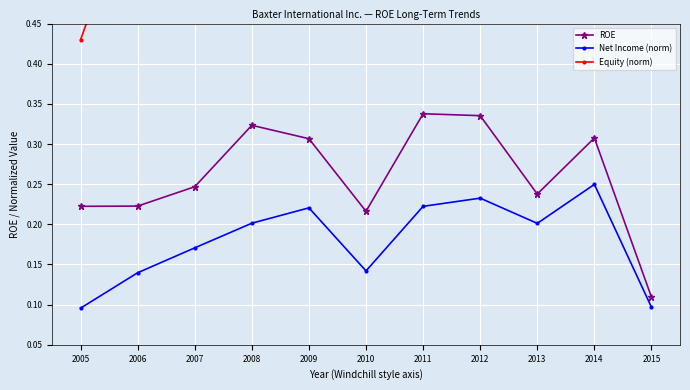

What is the difference between the highest and lowest values at 2015?

0.8